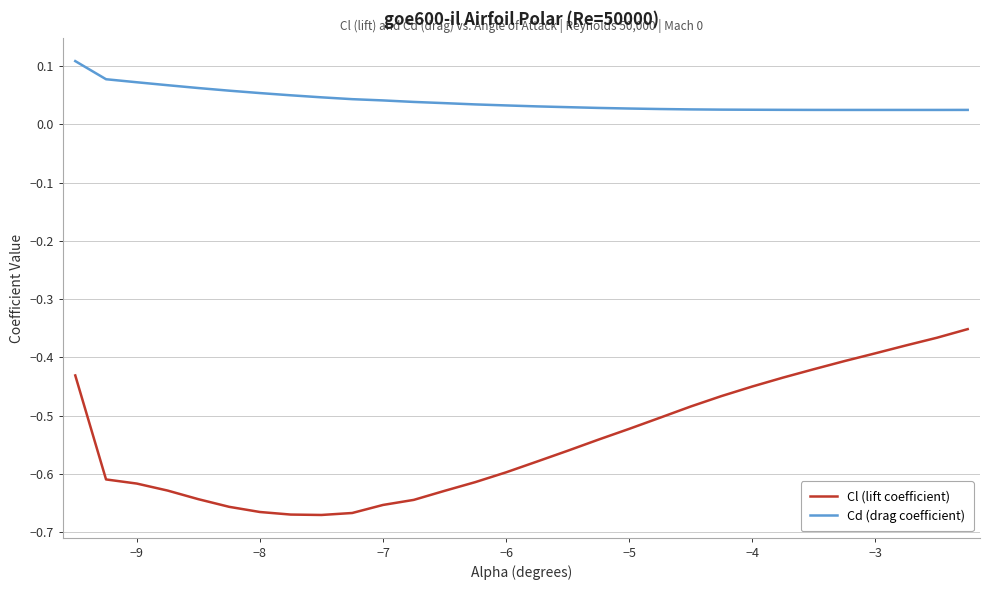

Which series has the largest total across all categories?

Cd (drag coefficient)